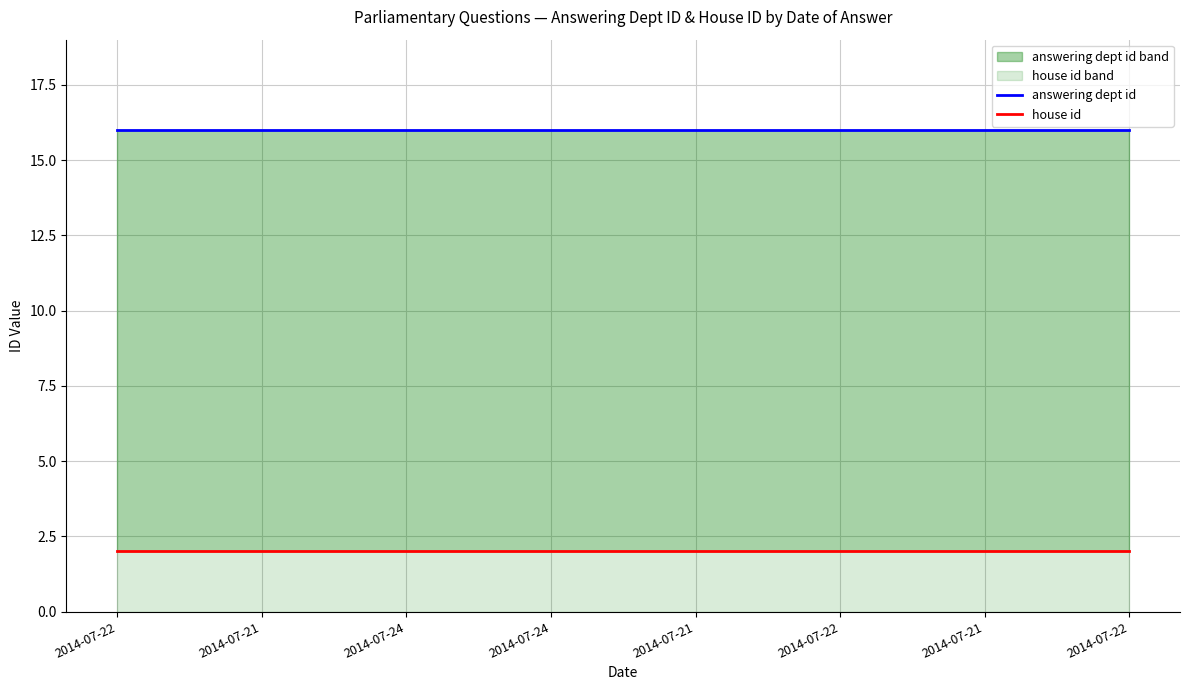

True or false: house id and answering dept id cross at least once.

False